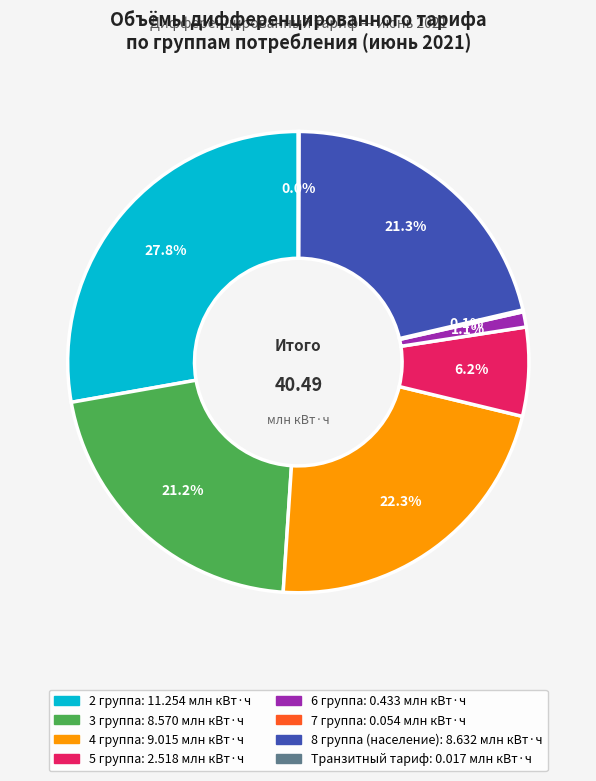

Does any single category account for the majority?

No